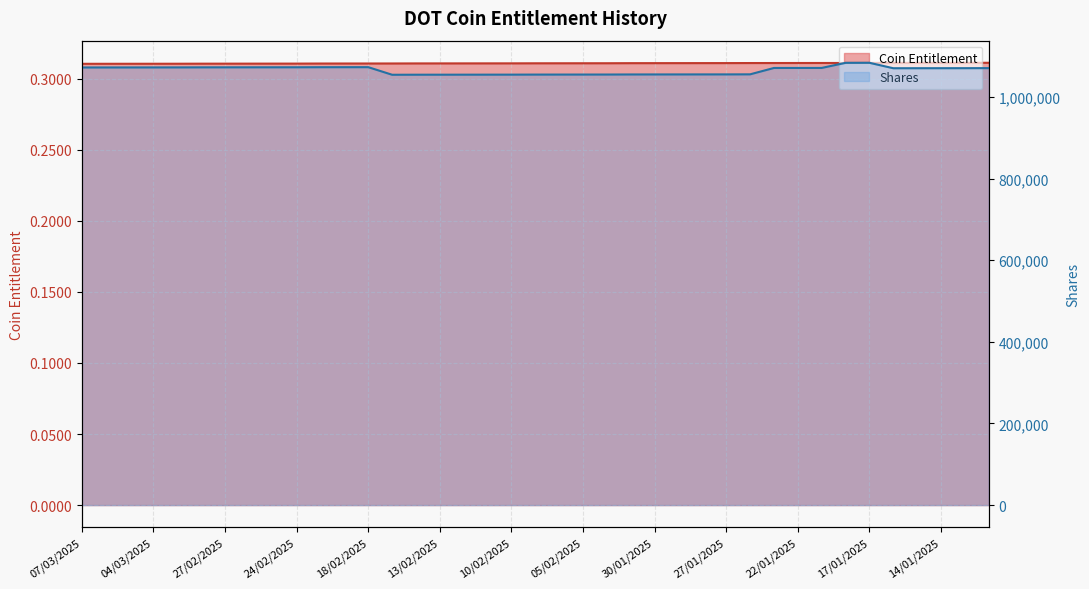

Is it true that the value at 22/01/2025 is 0.3?

True